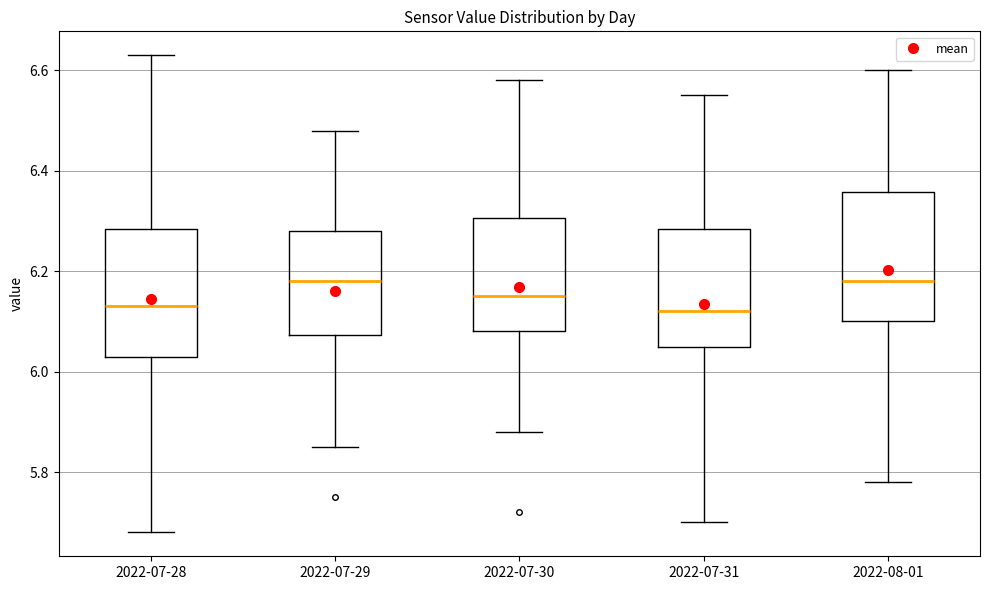

Where does the median line of the box for 2022-07-31 sit on the y-axis? The values are not printed on the chart, so give them approximately, as read against the axis.

6.12